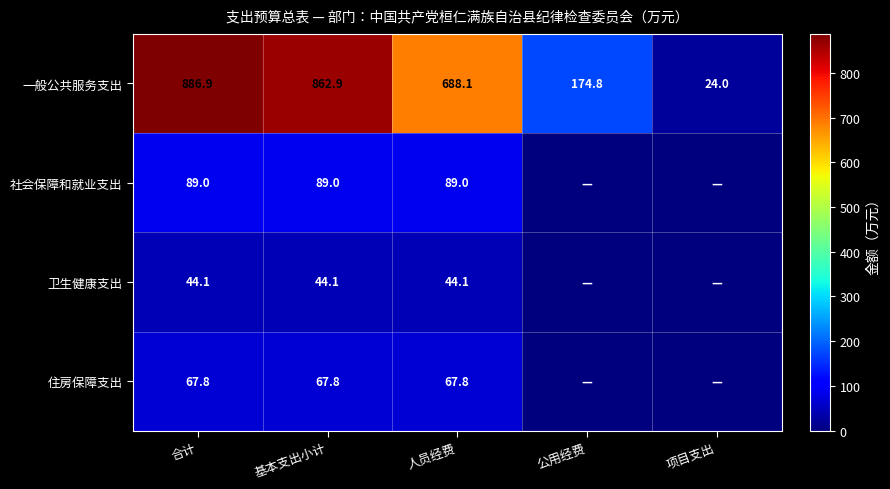

What value does the 一般公共服务支出 series have at 项目支出?

24.0